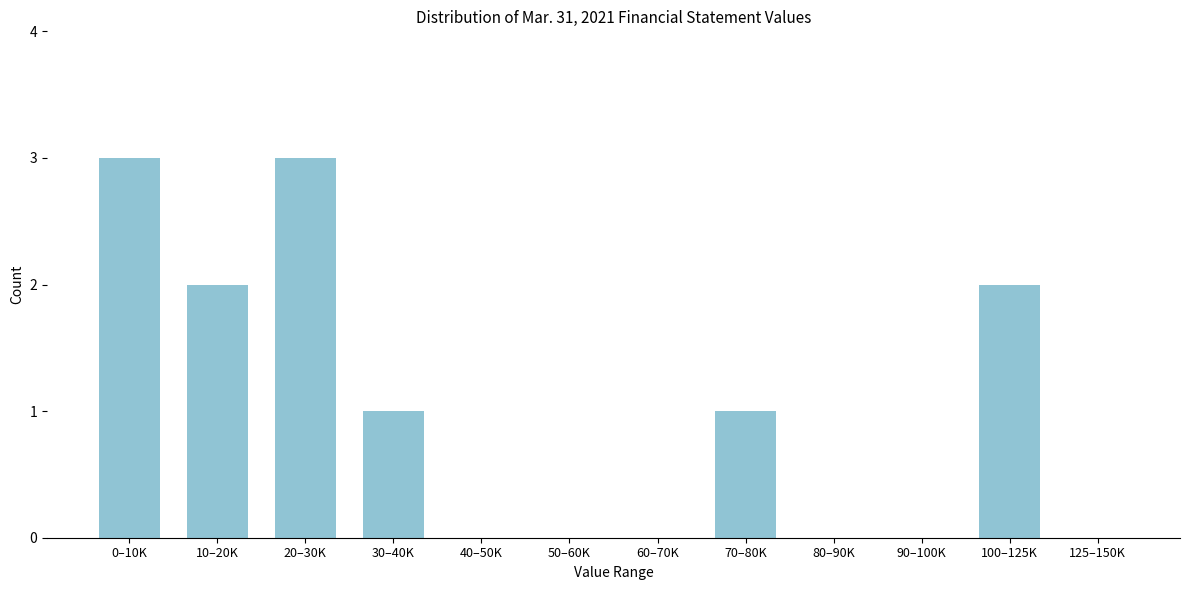

Reading left to right, list all the values displayed in this chart.

0–10K=3	10–20K=2	20–30K=3	30–40K=1	40–50K=0	50–60K=0	60–70K=0	70–80K=1	80–90K=0	90–100K=0	100–125K=2	125–150K=0